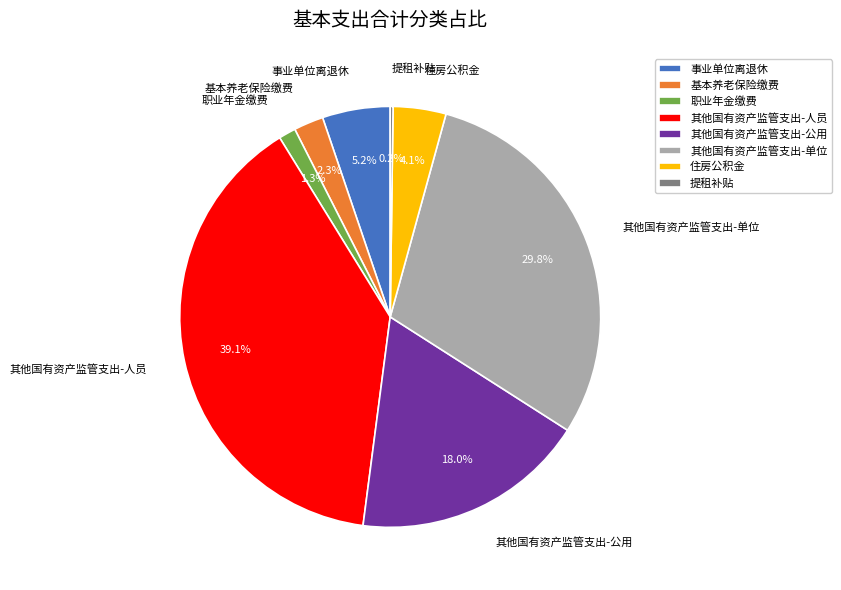

Which category has the biggest portion of the pie?

其他国有资产监管支出-人员